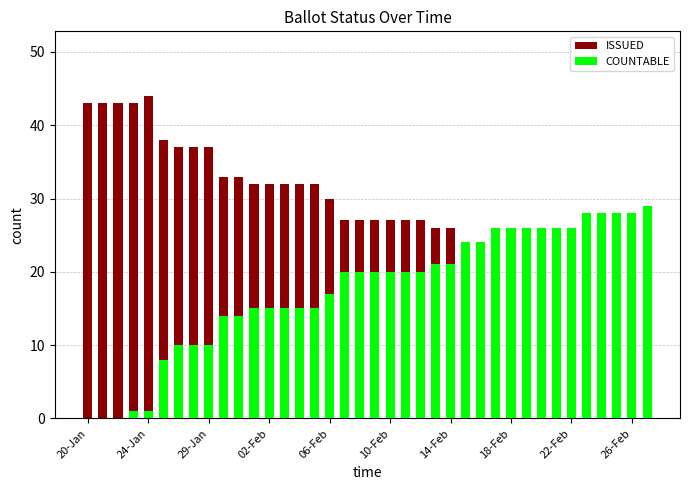

What is the average value of the COUNTABLE series?

18